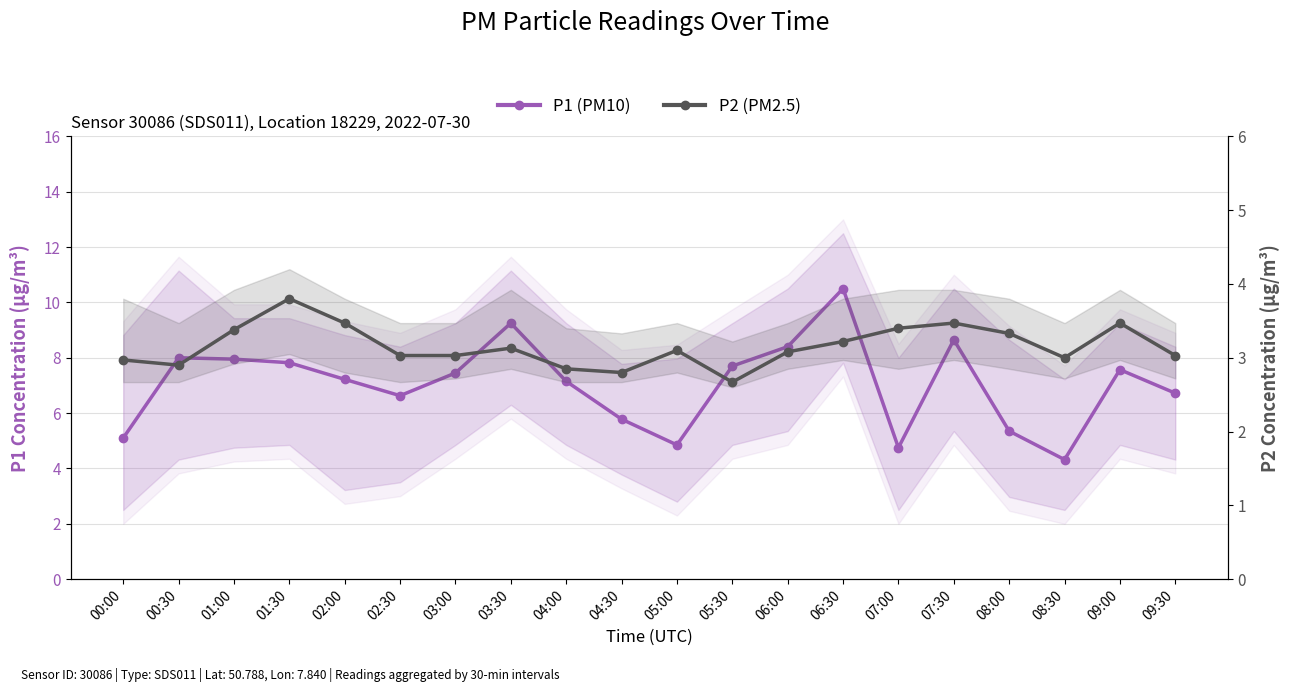

True or false: P1 (PM10) and P2 (PM2.5) intersect in this chart.

False